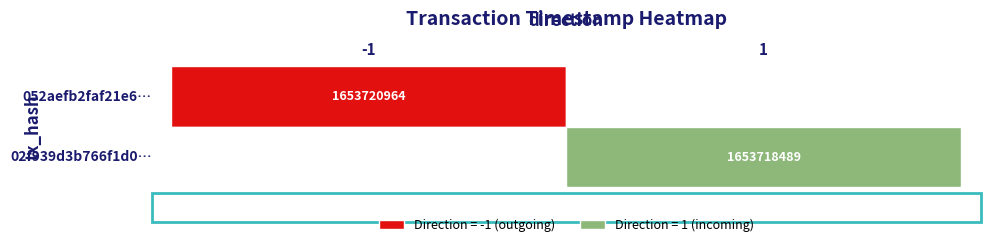

List the series in order of their peak value, lowest first.

02f939d3b766f1d04c214c70cb953959b179773, 052aefb2faf21e6dbaefeac253743f6715010e0